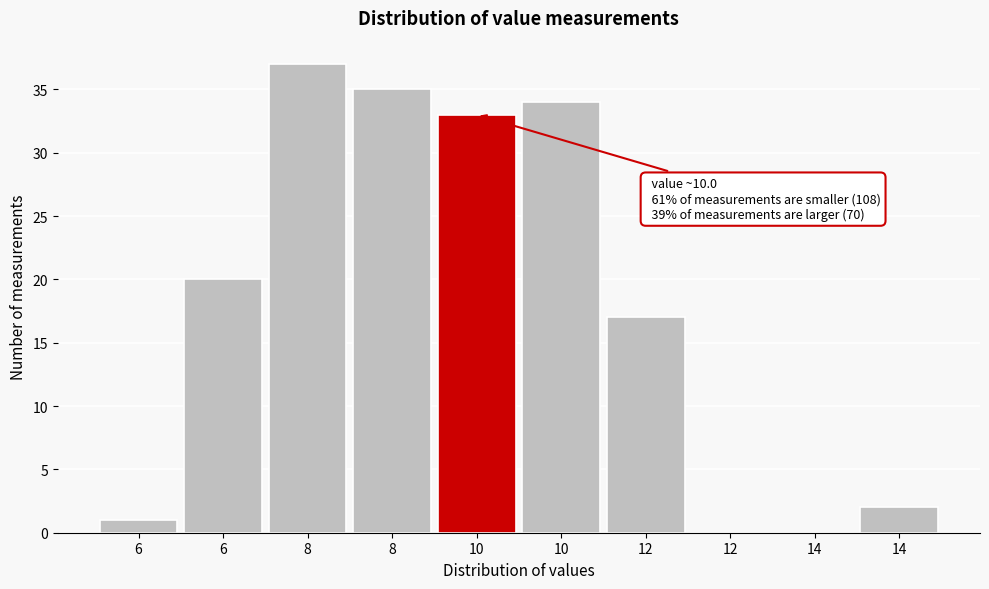

Count the number of data series in this chart.

1